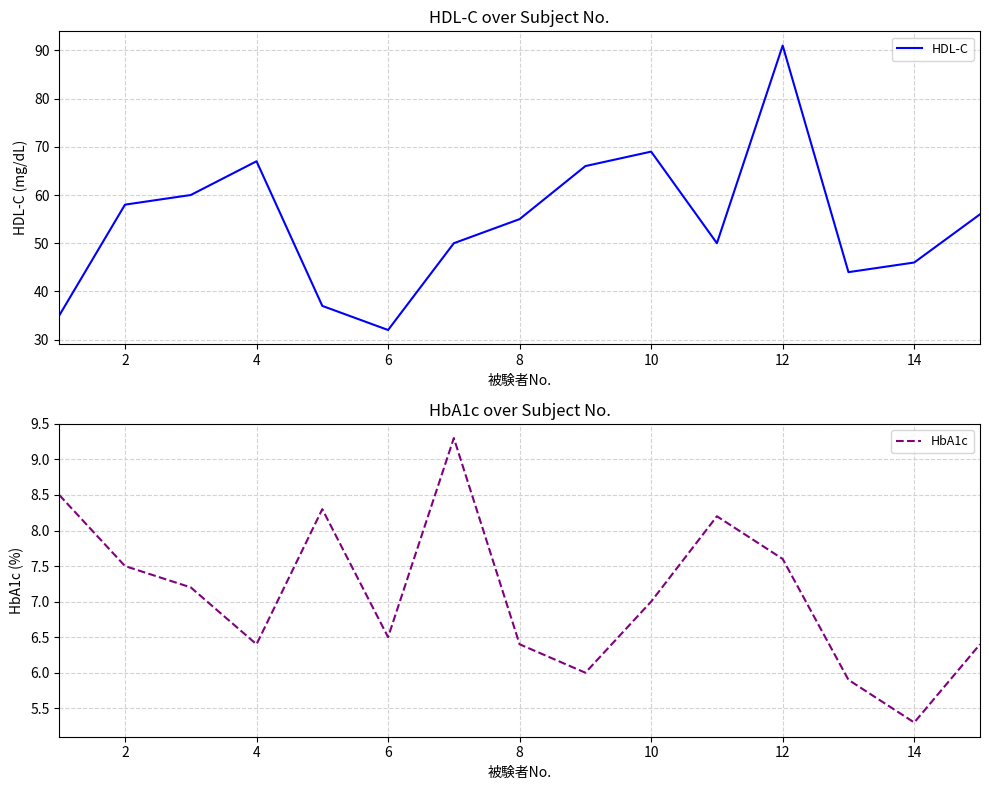

The HbA1c series shows 4.8 at 12. True or false?

False